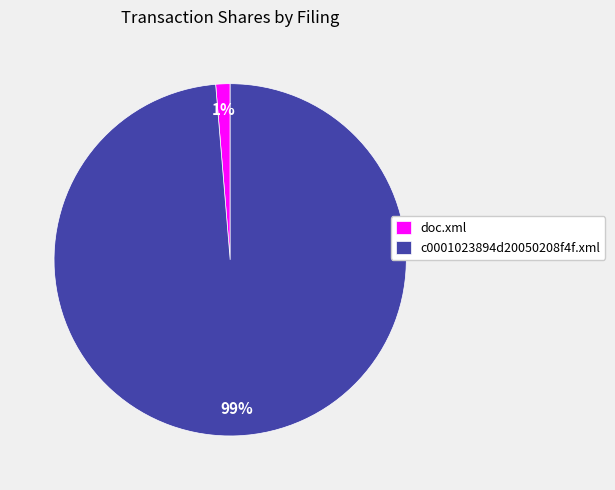

Which has a higher value, doc.xml or c0001023894d20050208f4f.xml?

c0001023894d20050208f4f.xml